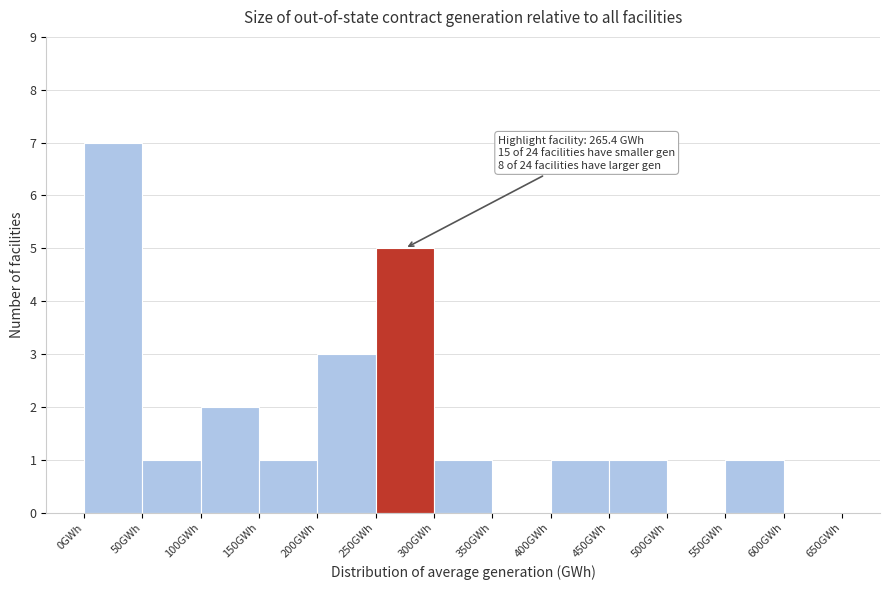

Over which range of the x-axis is the bar tallest?

0 to 50